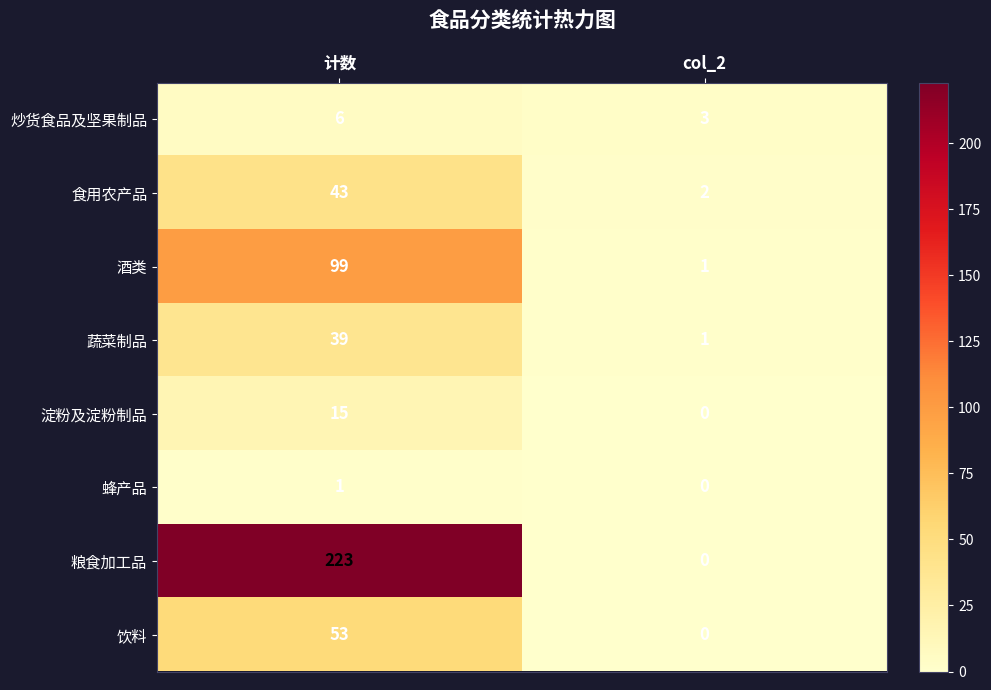

True or false: 饮料 has a value of 53 at 计数.

True